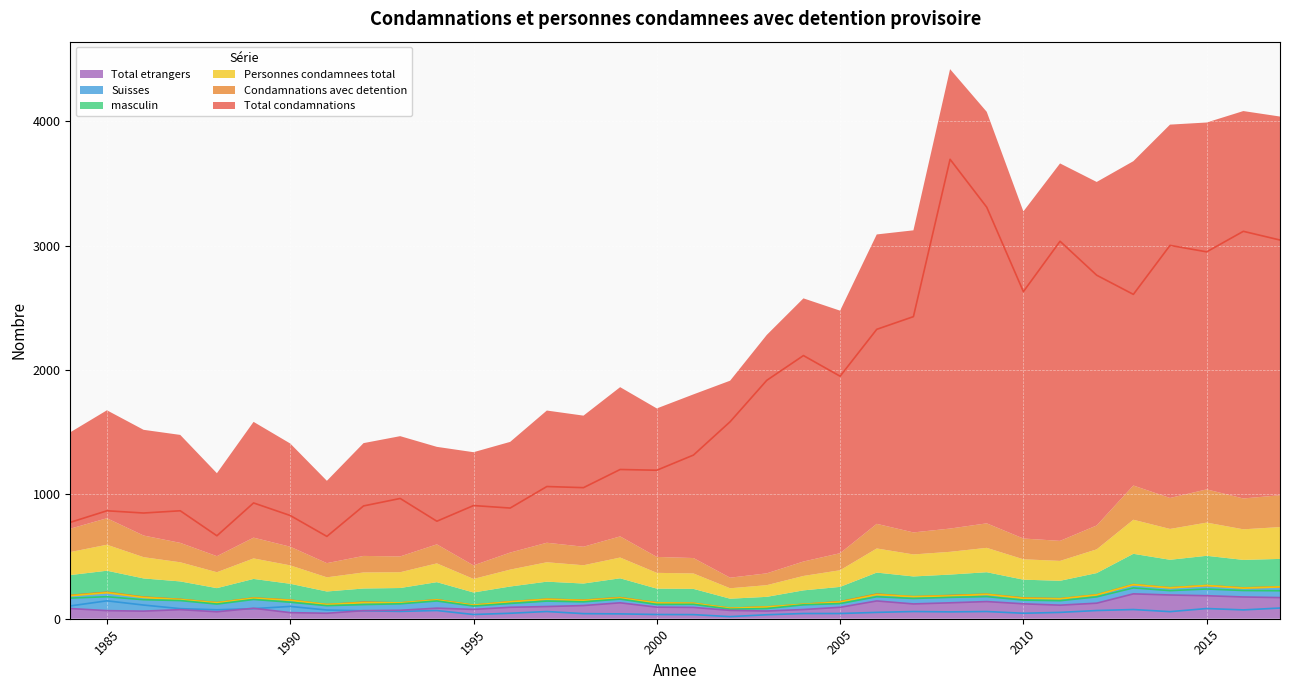

What is the highest value of the Condamnations avec detention series?

275